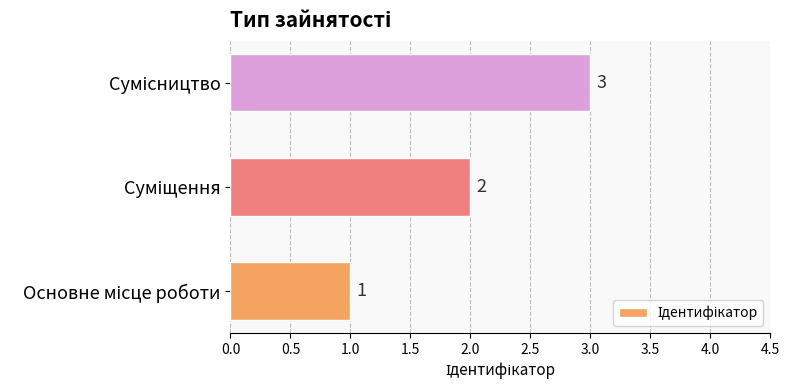

How many values are between 1 and 3?

3